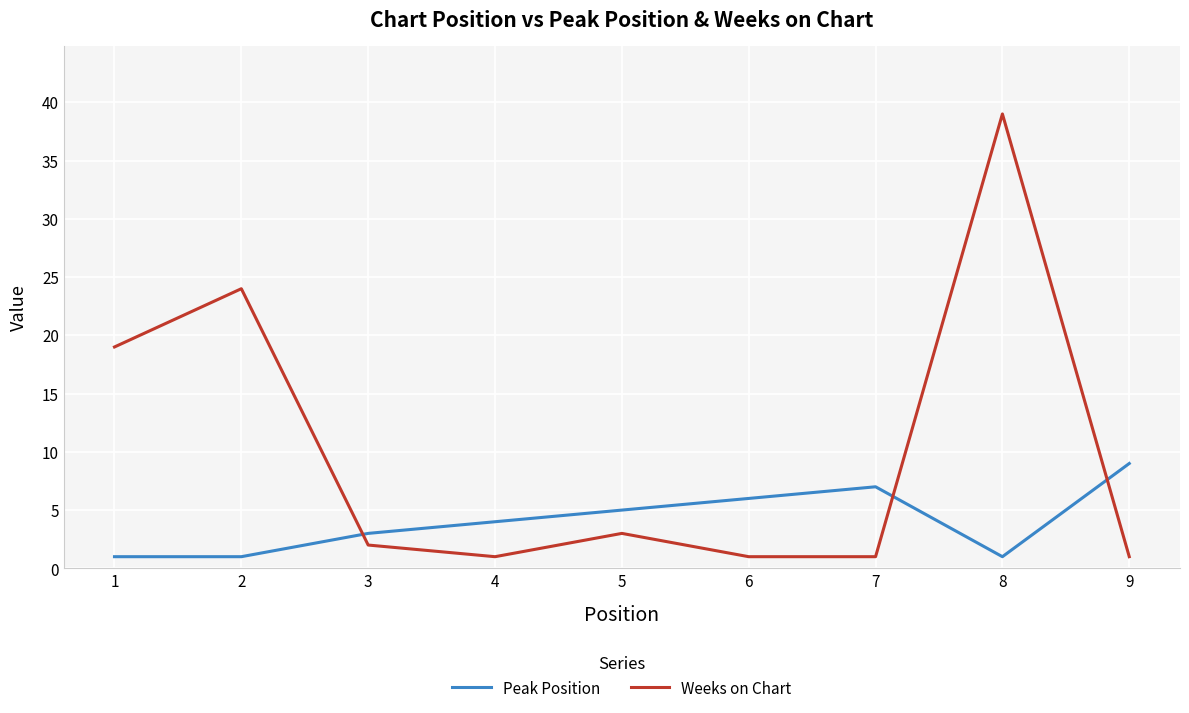

At which category is the sum across all series the highest?

8